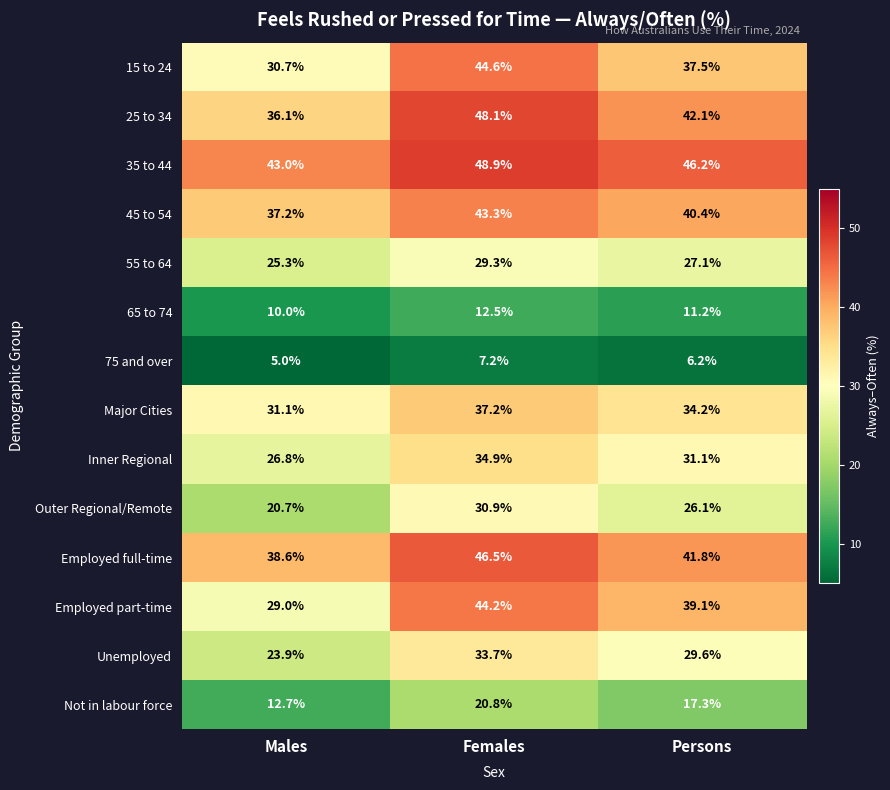

What is the spread (max minus min) of values at Females?

41.7